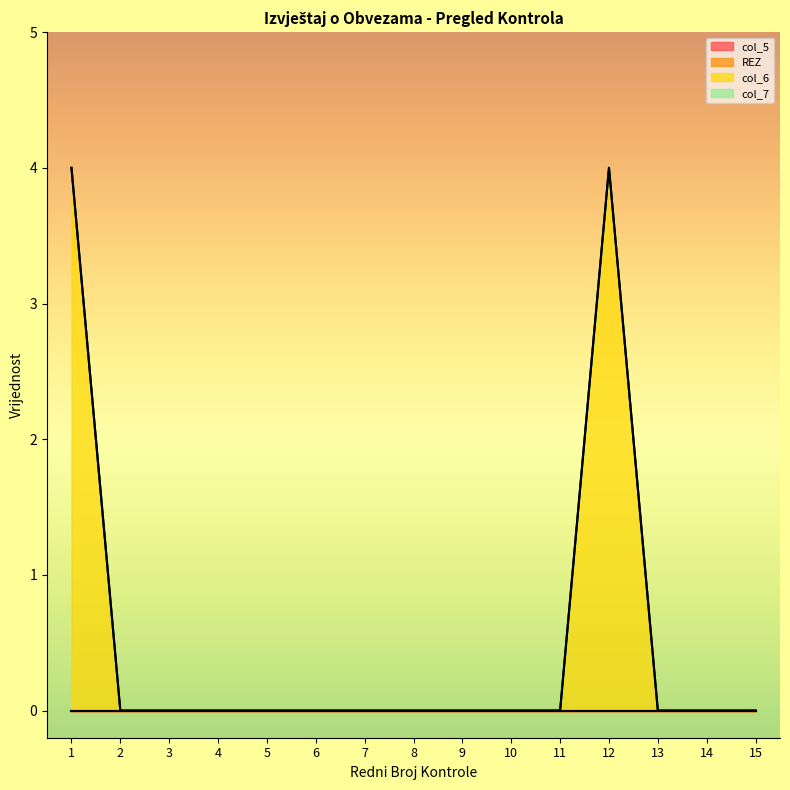

What are all the series names shown in the legend?

col_5, REZ, col_6, col_7